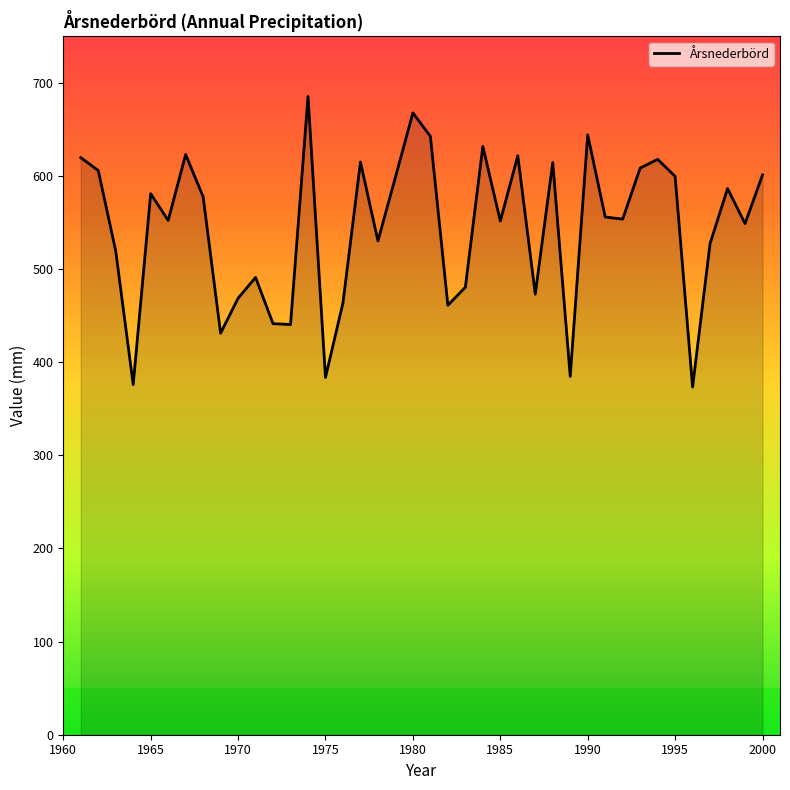

What is the minimum value shown in the chart?

373.4